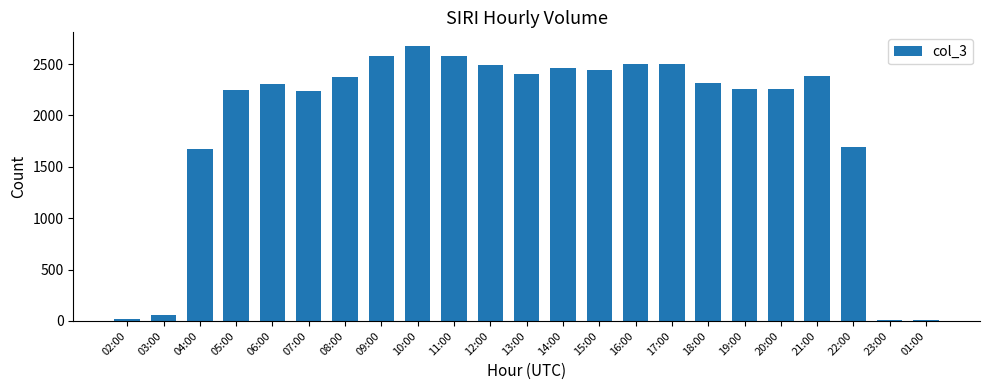

What is the greatest value displayed?

2675